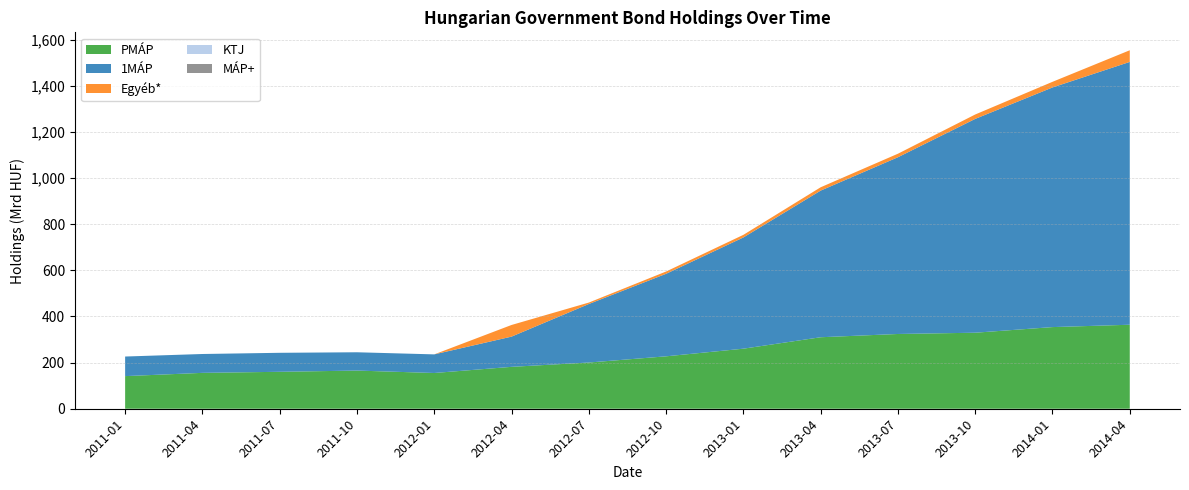

Reading right to left, list all the values displayed in this chart.

PMÁP: 364.3	354.0	329.7	324.2	310.0	260.4	227.3	200.4	181.7	155.0	165.5	160.2	155.6	141.4
1MÁP: 1139.7	1039.2	927.2	766.4	635.8	482.3	357.8	253.7	131.0	80.7	79.3	82.4	81.8	84.9
Egyéb*: 50.5	24.4	19.1	15.3	14.5	11.3	10.0	6.3	50.5	0.0	0.0	0.0	0.0	0.0
KTJ: 0.0	0.0	0.0	0.0	0.0	0.0	0.0	0.0	0.0	0.0	0.0	0.0	0.0	0.0
MÁP+: 0.0	0.0	0.0	0.0	0.0	0.0	0.0	0.0	0.0	0.0	0.0	0.0	0.0	0.0